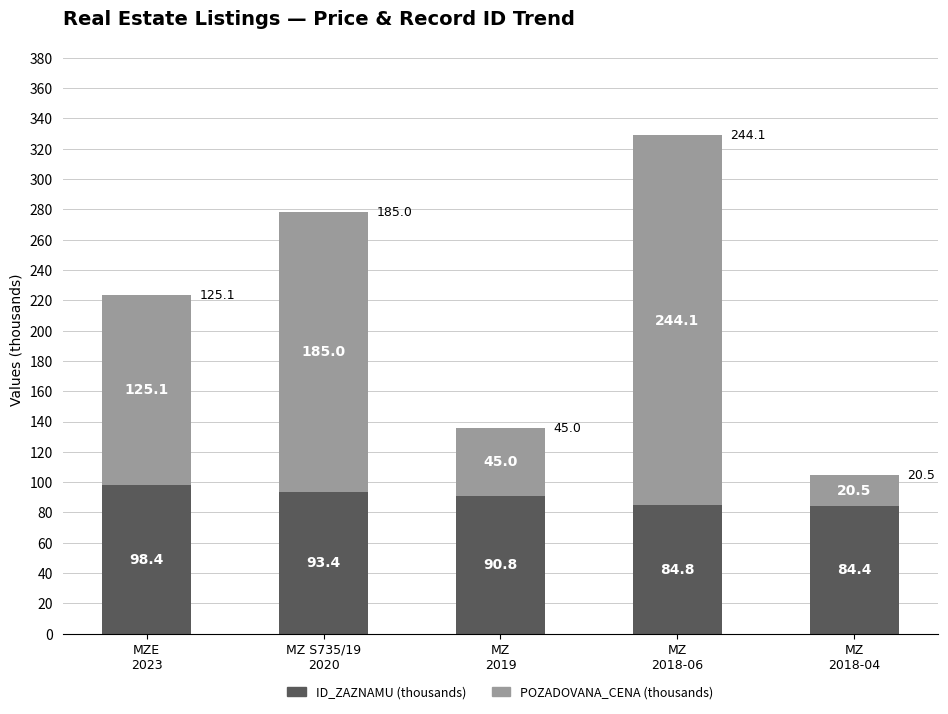

What is the difference between the second highest and second lowest values in the ID_ZAZNAMU (thousands) series?

8.6